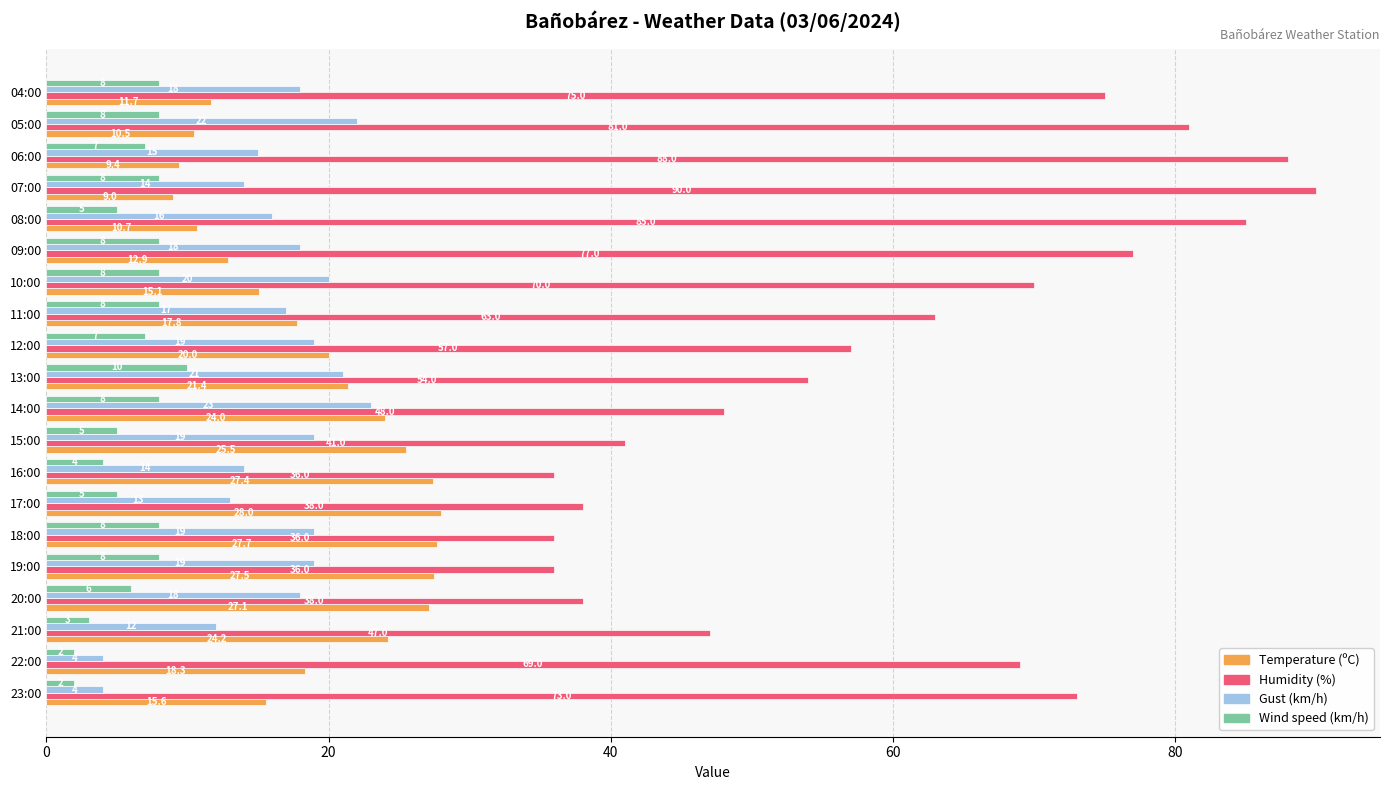

The Humidity (%) series shows 41.0 at 15:00. True or false?

True